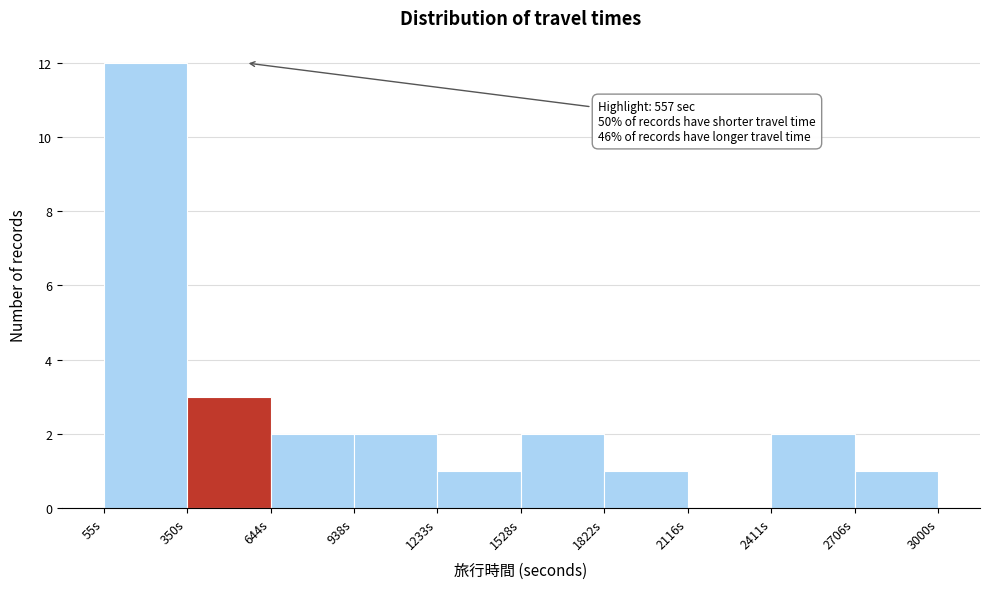

Over which range of the x-axis is the bar tallest?

50 to 350